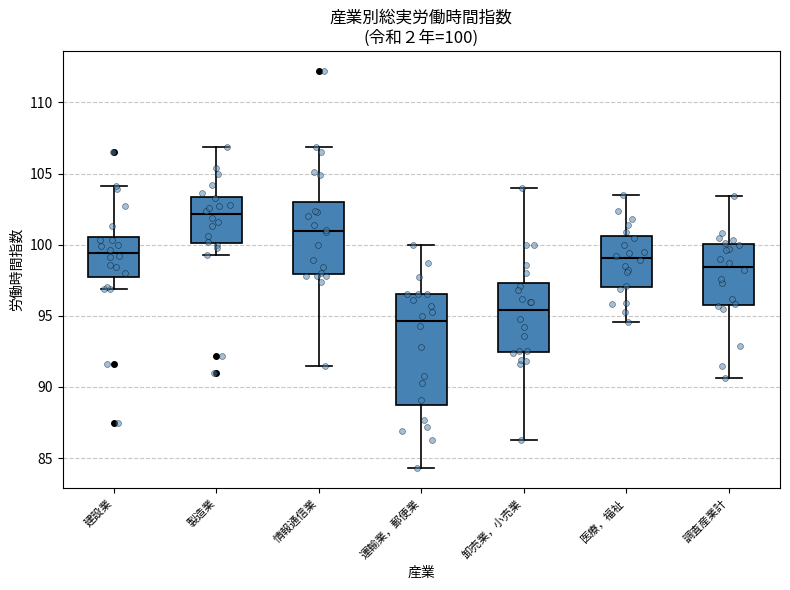

Which box has the lowest median line?

運輸業，郵便業